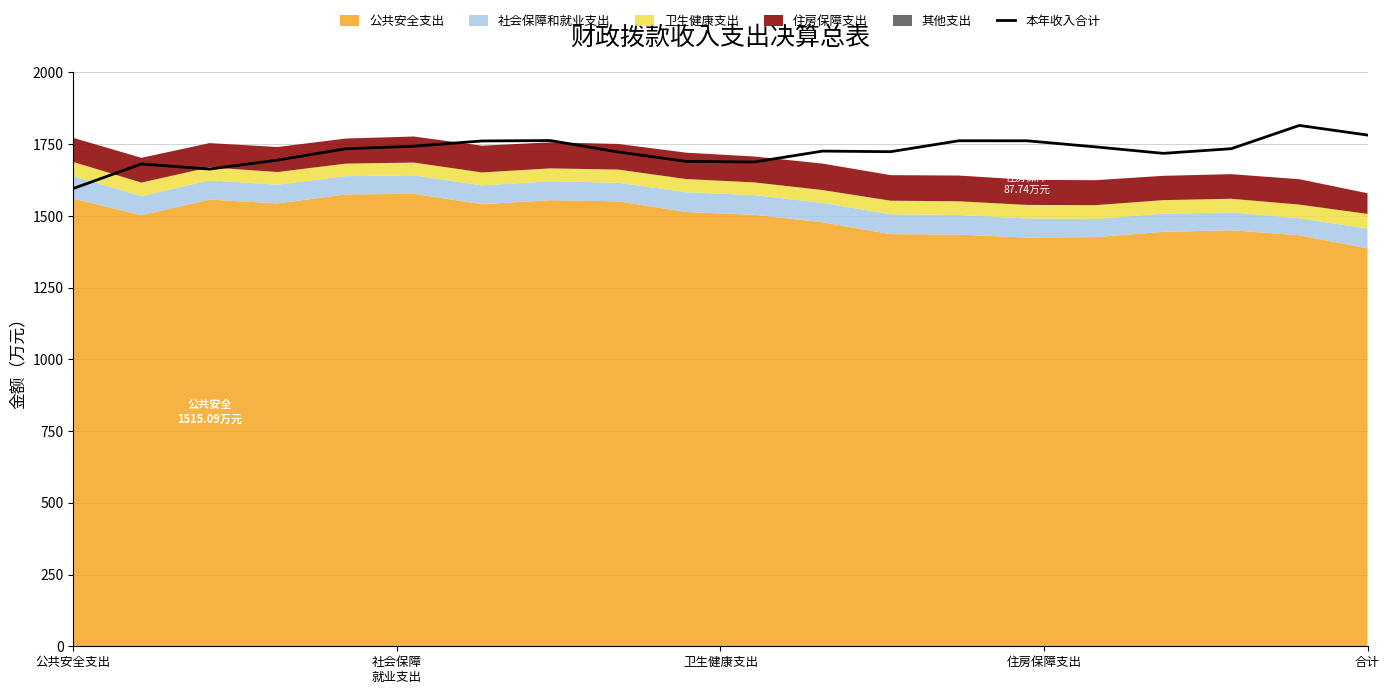

What is the label of the 1st point from the left?

公共安全支出